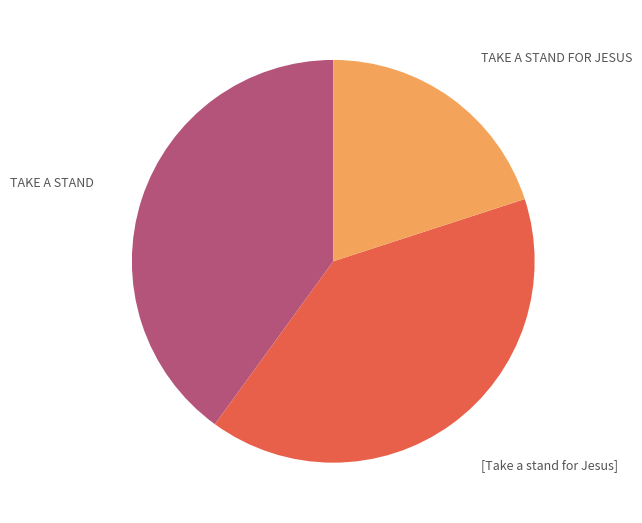

How many segments does this pie chart have?

3